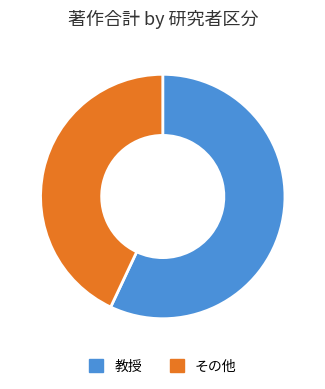

Is there any slice that represents more than half of the pie?

Yes